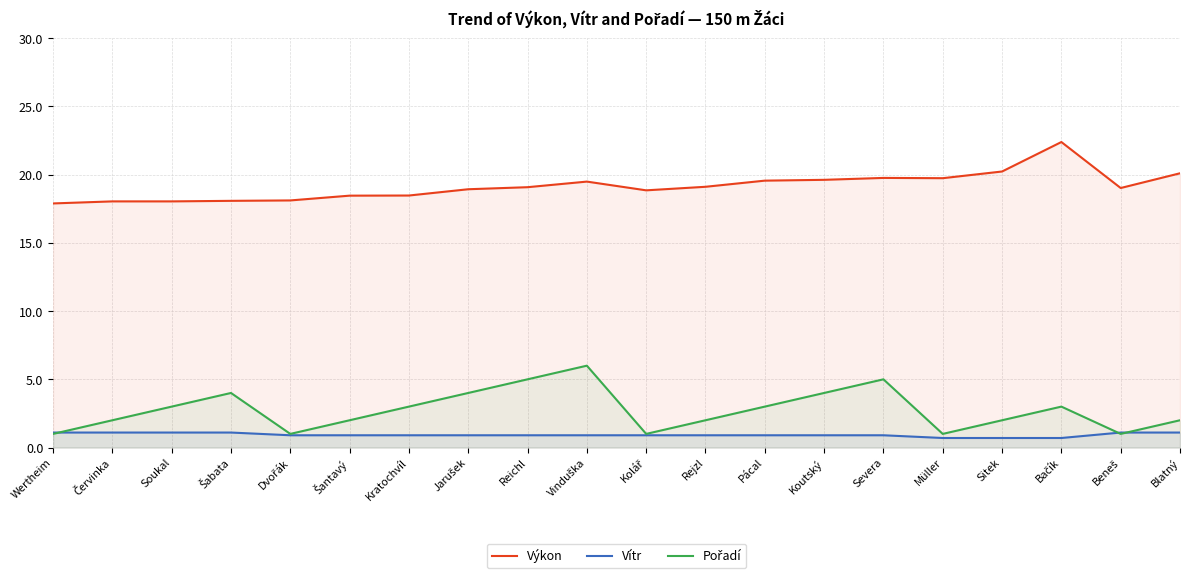

What is the difference between the highest and lowest values at Pácal?

18.7